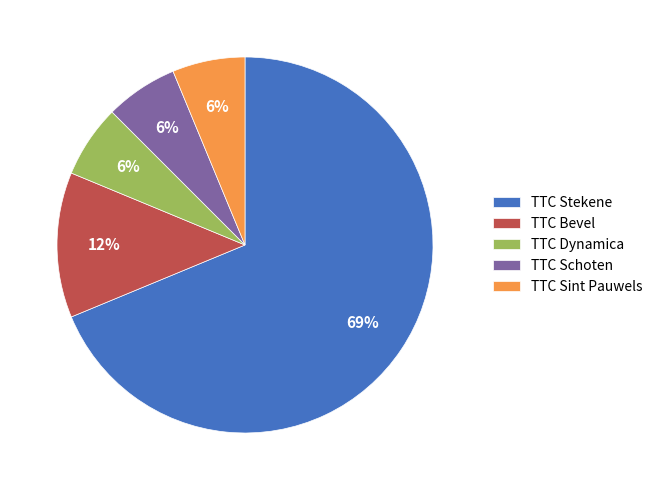

Is the sum of TTC Dynamica and TTC Schoten greater than half?

No